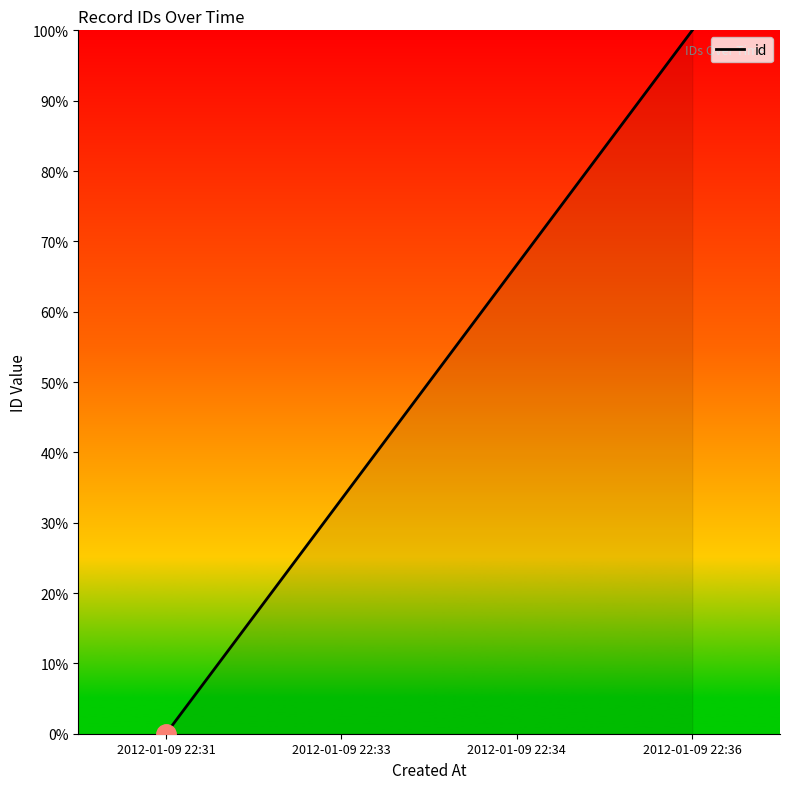

The chart shows a value of 115.7 at 2012-01-09 22:34. True or false?

False